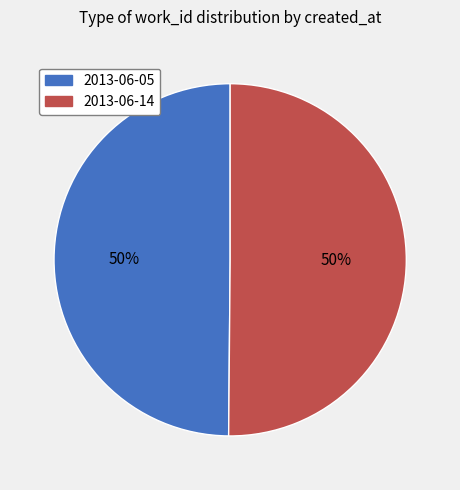

How many slices are in this pie chart?

2